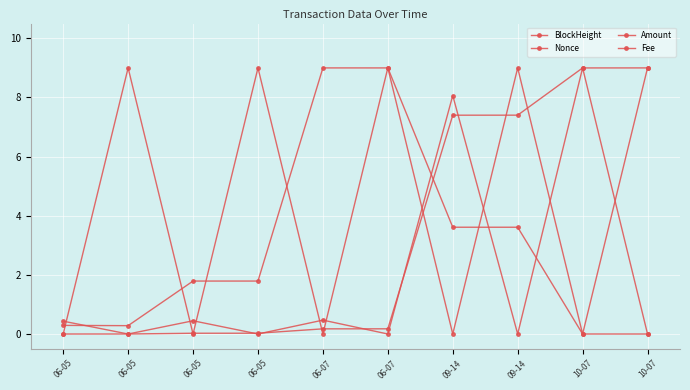

How many lines are shown in the chart?

4